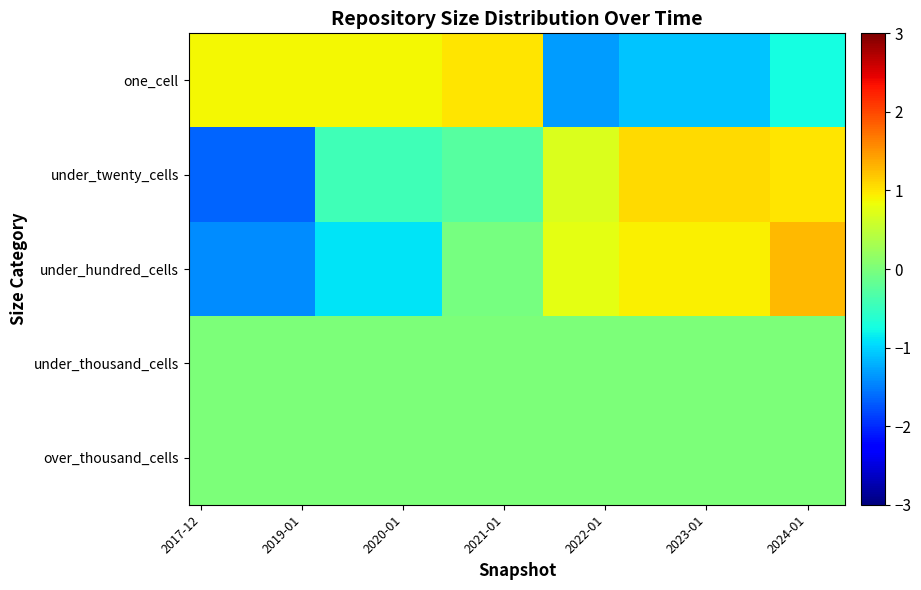

Which category has the lowest value across all series?

2017-12